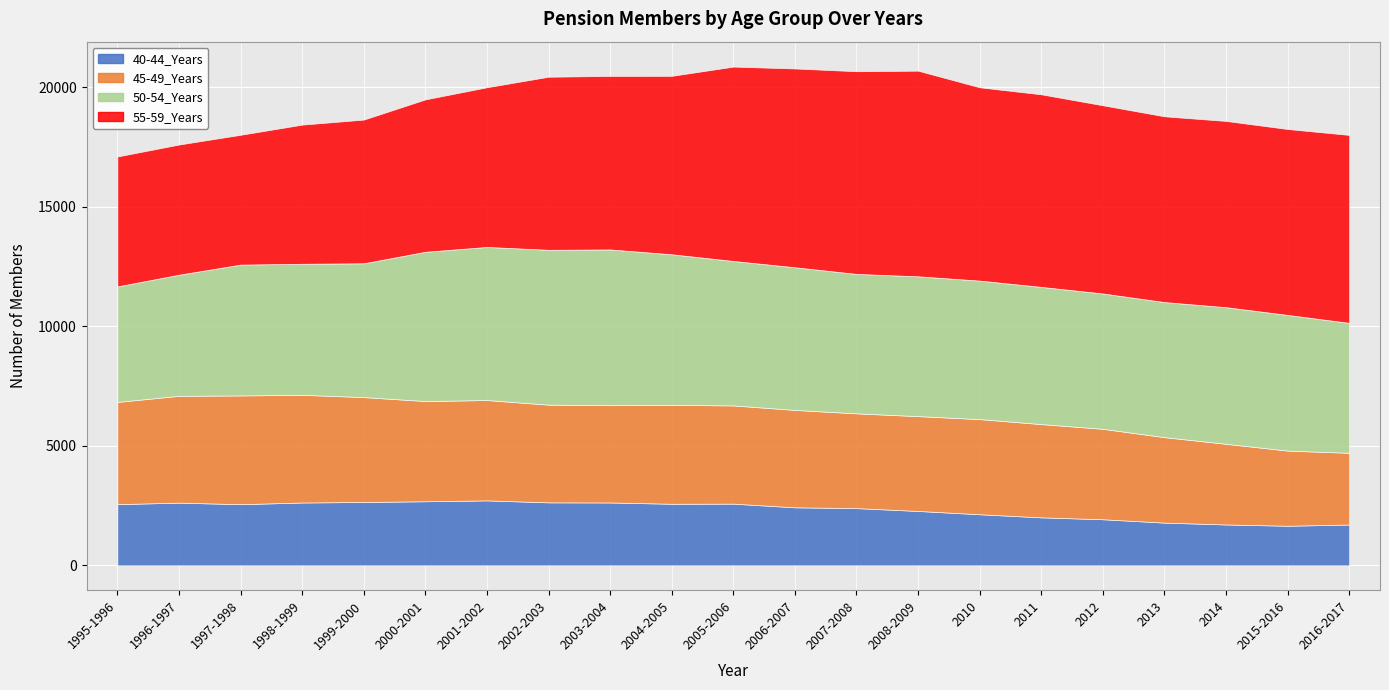

Is it true that 45-49_Years equals 1086 at 2011?

False